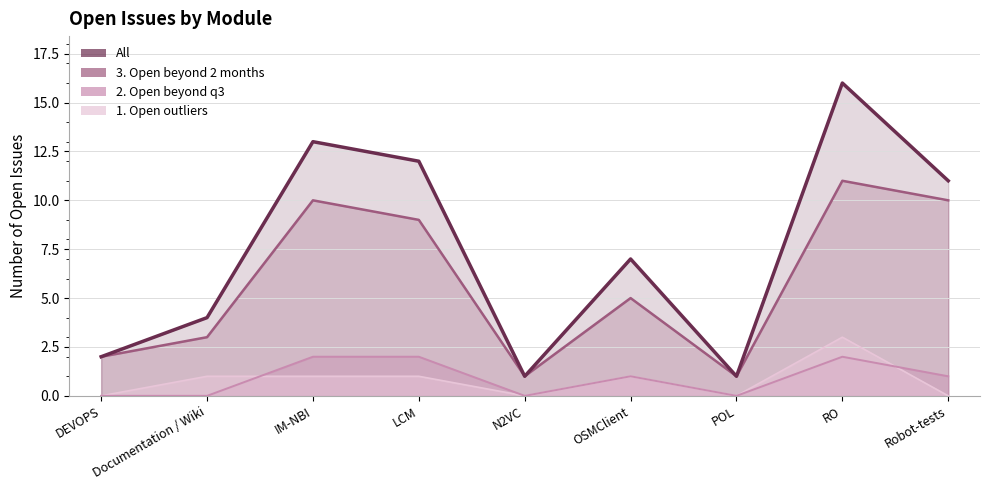

Which label corresponds to the largest value in the chart?

RO